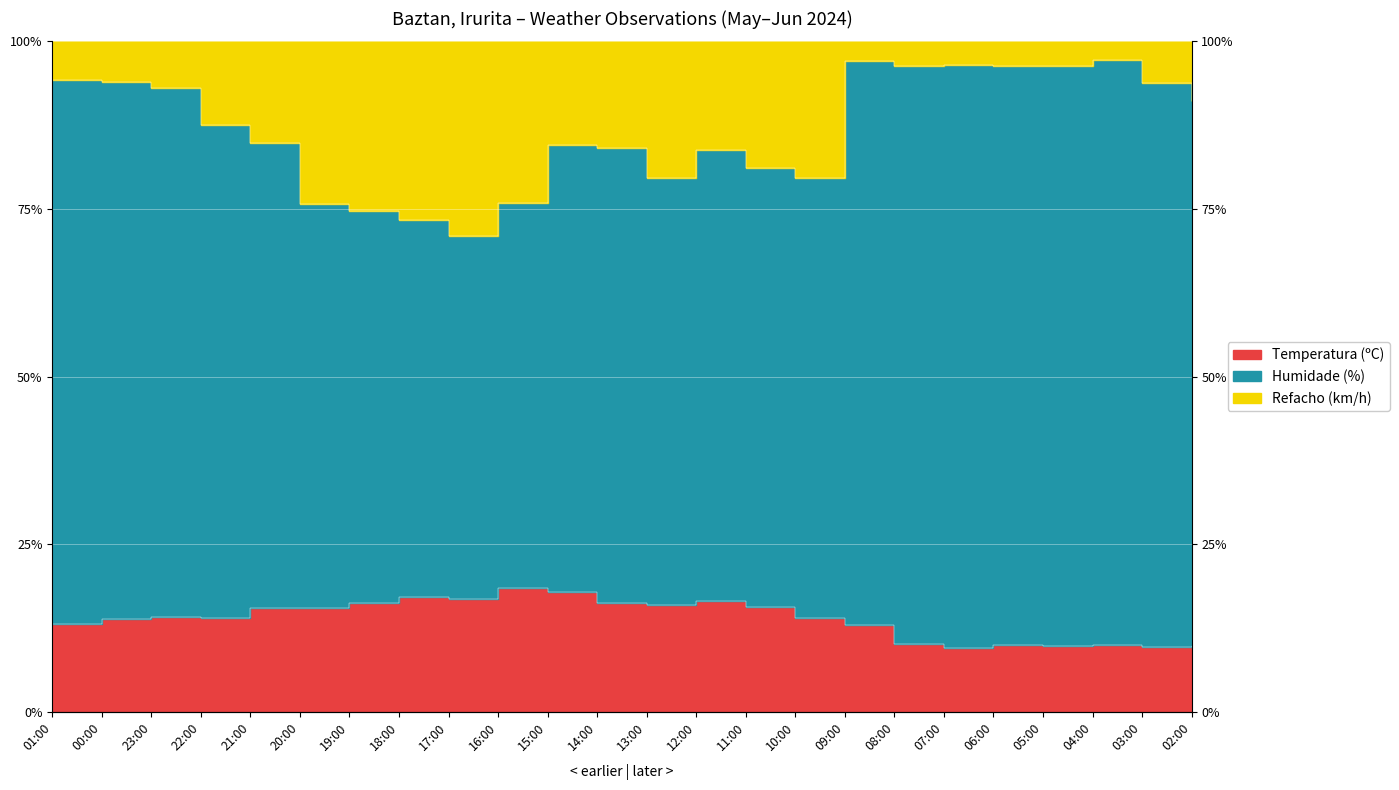

True or false: Temperatura (ºC) and Refacho (km/h) cross at least once.

False